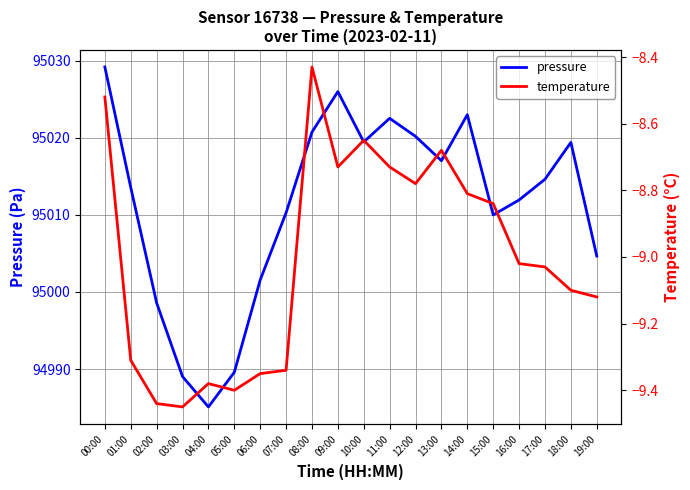

Where does the temperature series first go above -9?

00:00